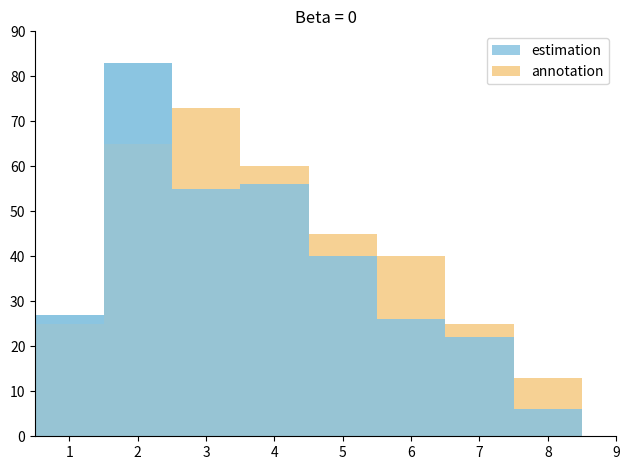

What is the total value across all series at 3?

128